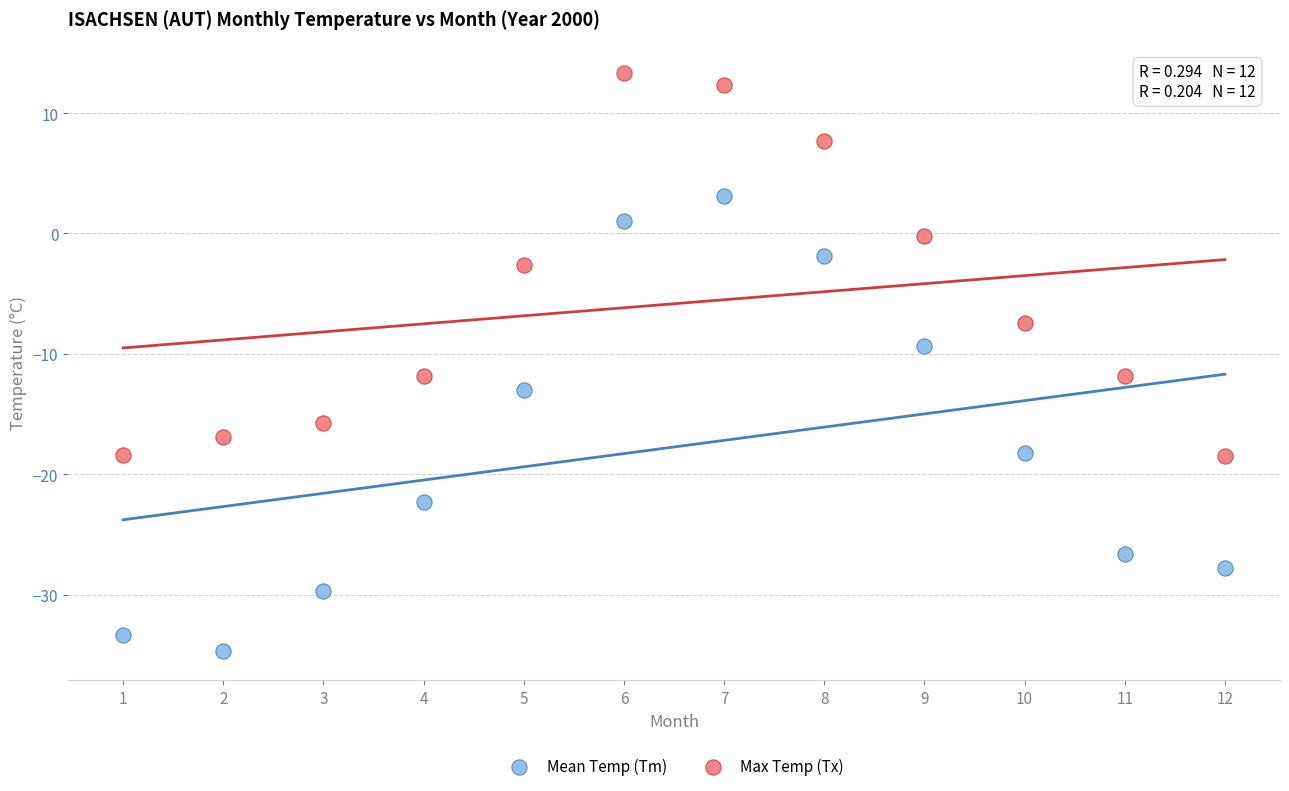

Which series has the widest spread of Y values?

Mean Temp (Tm)